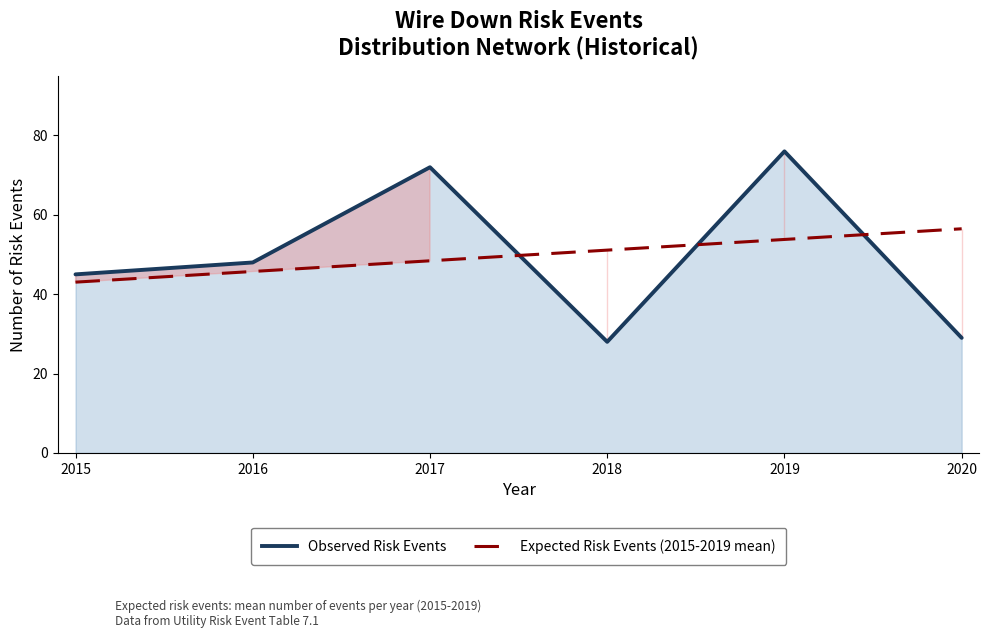

How many times do Observed Risk Events and Expected Risk Events (2015-2019 mean) cross each other?

3